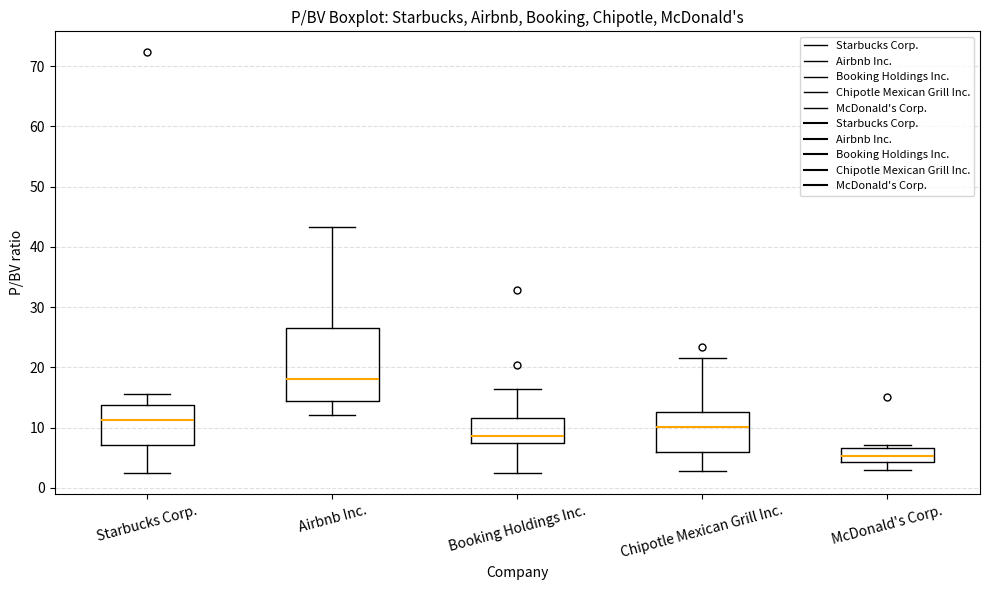

Comparing the boxes themselves (not the whiskers), which one is the tallest?

Airbnb Inc.